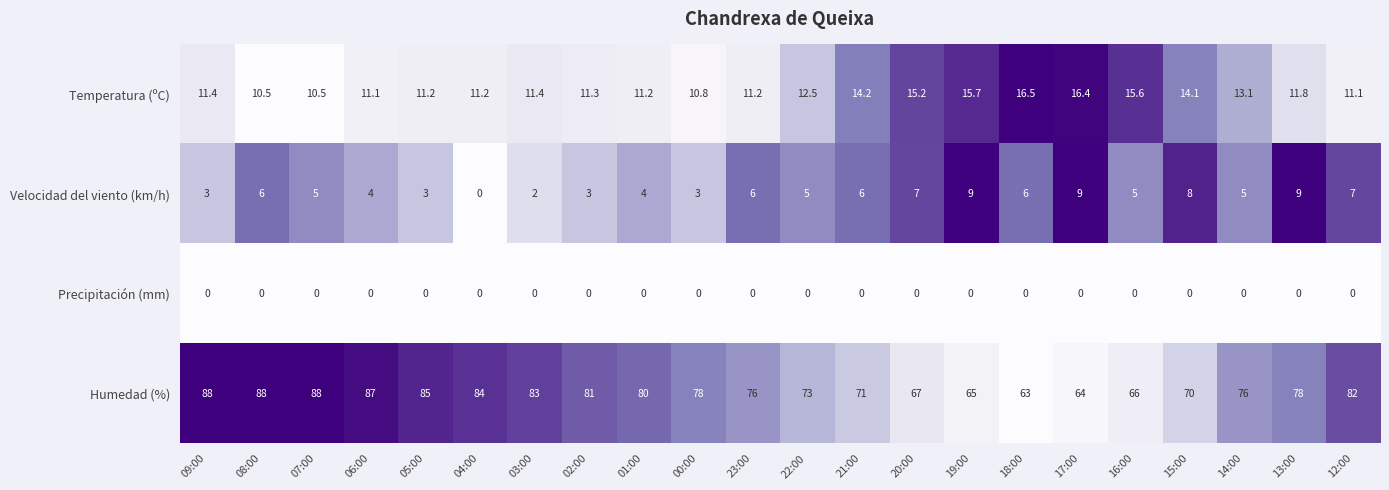

What is the average value of the Velocidad del viento (km/h) series?

5.2